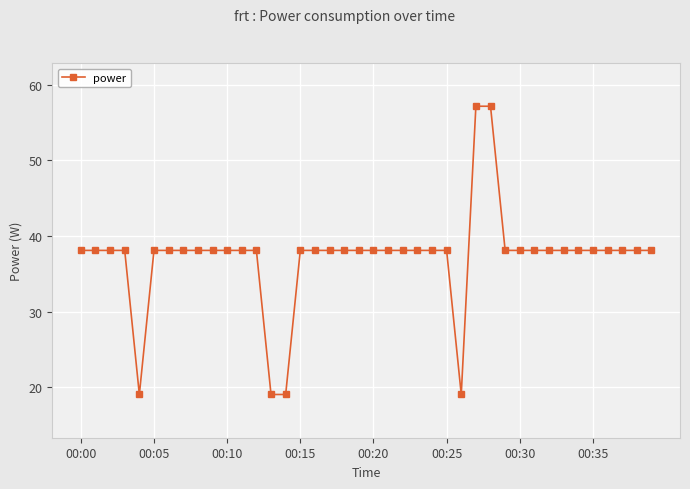

What is the maximum value shown in the chart?

57.2